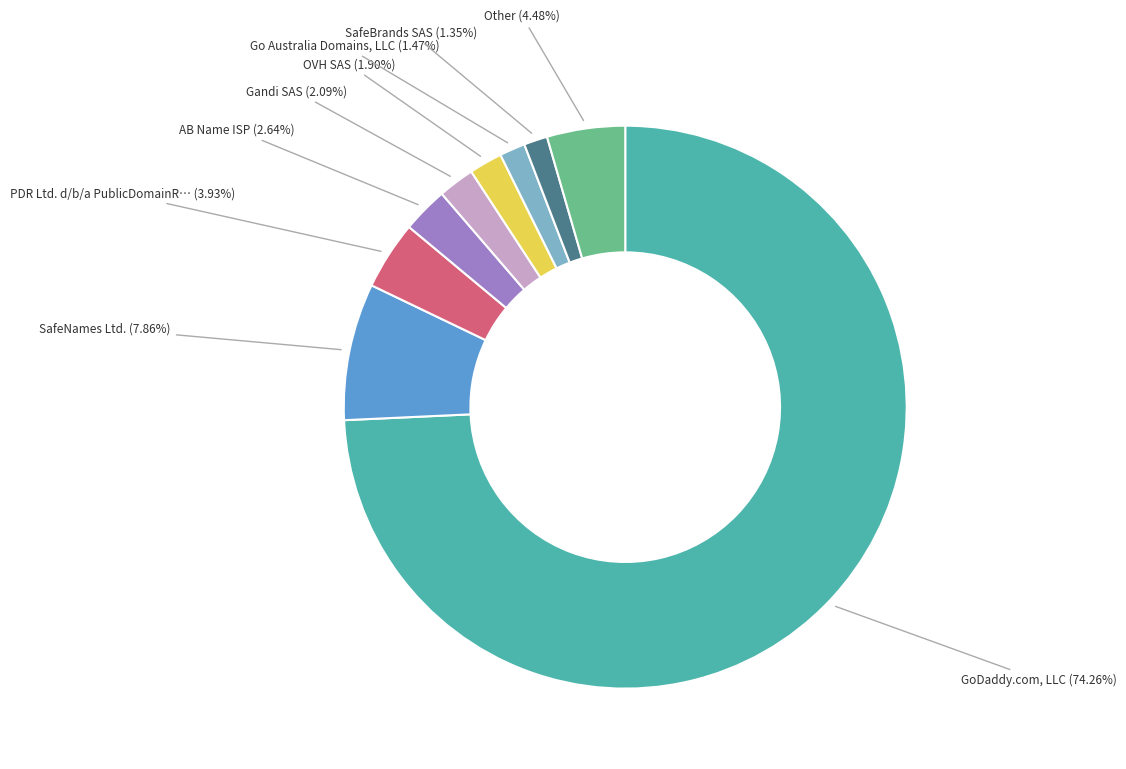

Does any single category account for the majority?

Yes